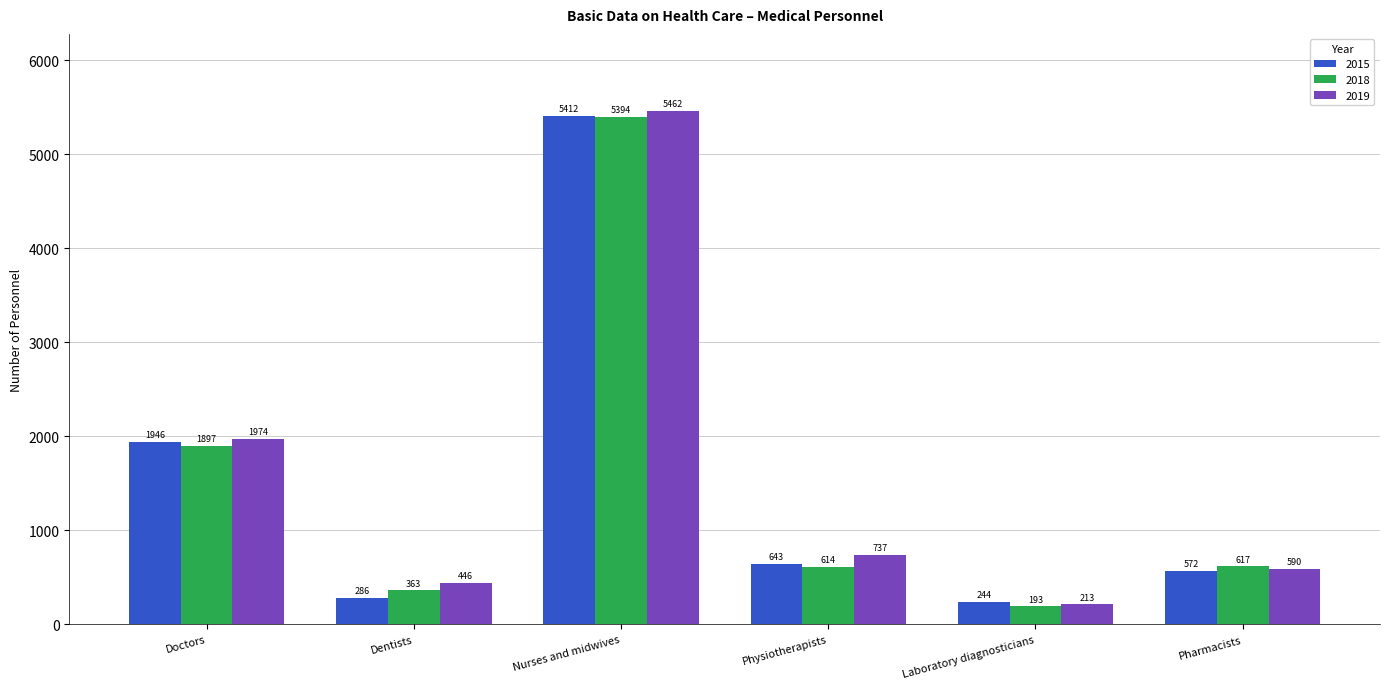

What is the label of the 4th bar from the left?

Physiotherapists